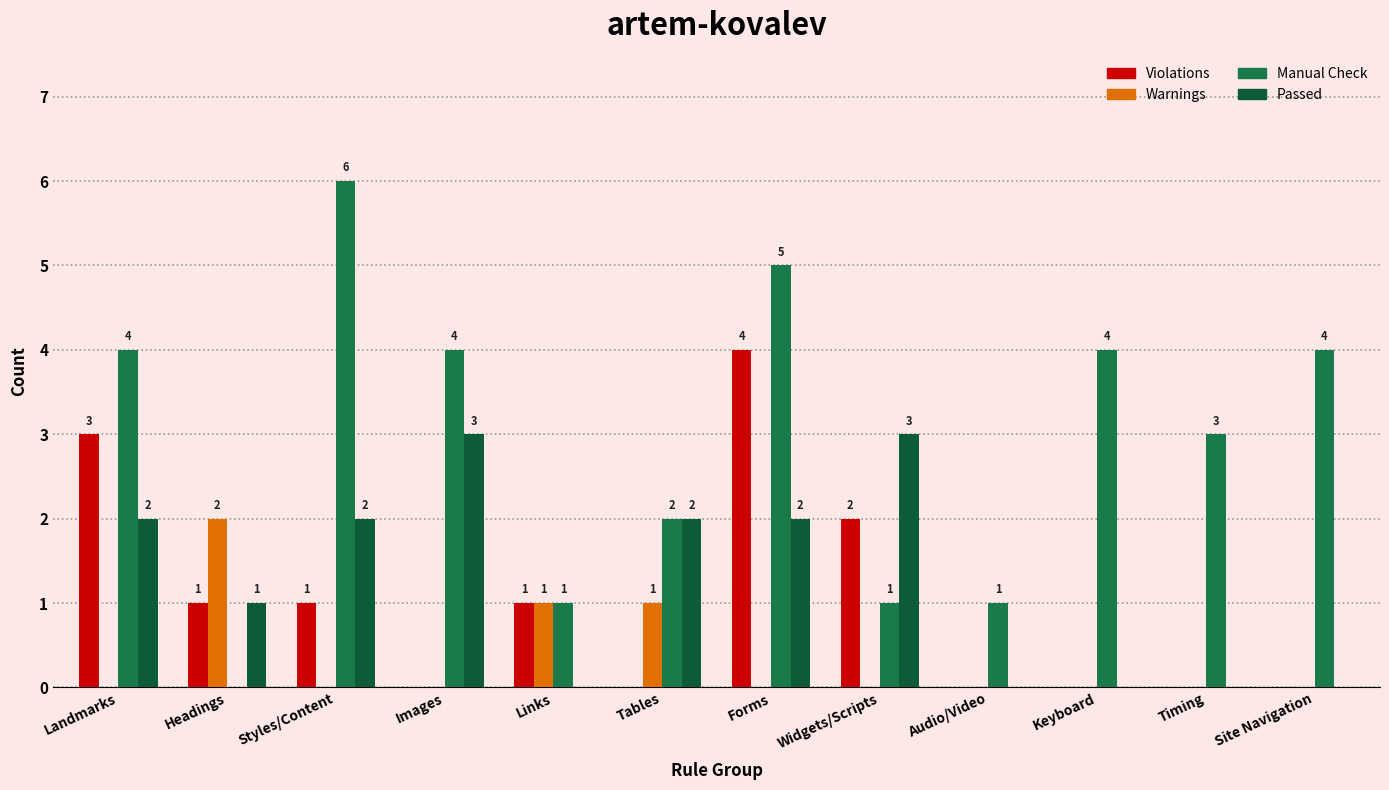

How many values in Passed are above zero?

7